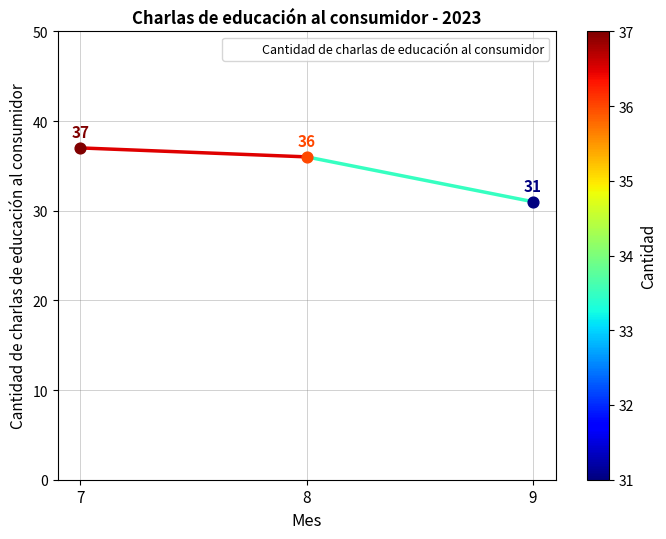

What is the change in value from 7 to 9?

-6